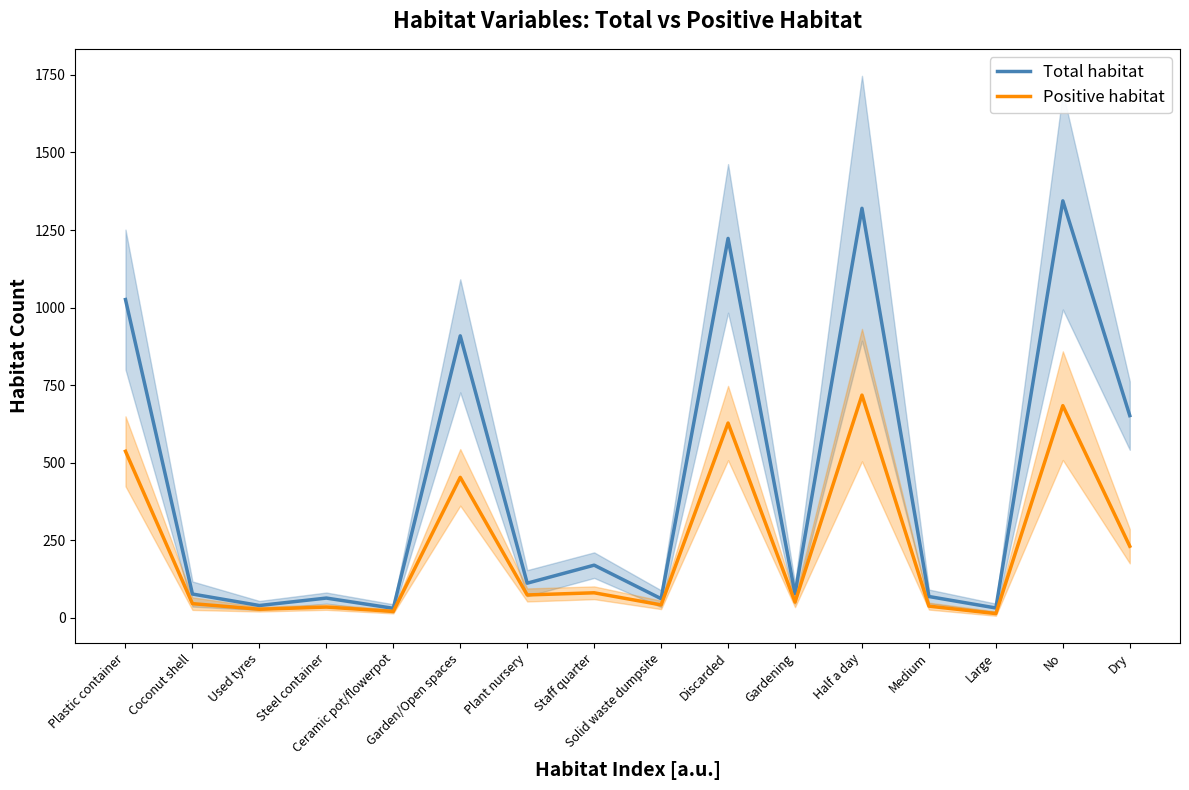

The value of Total habitat at Dry is 286. True or false?

False